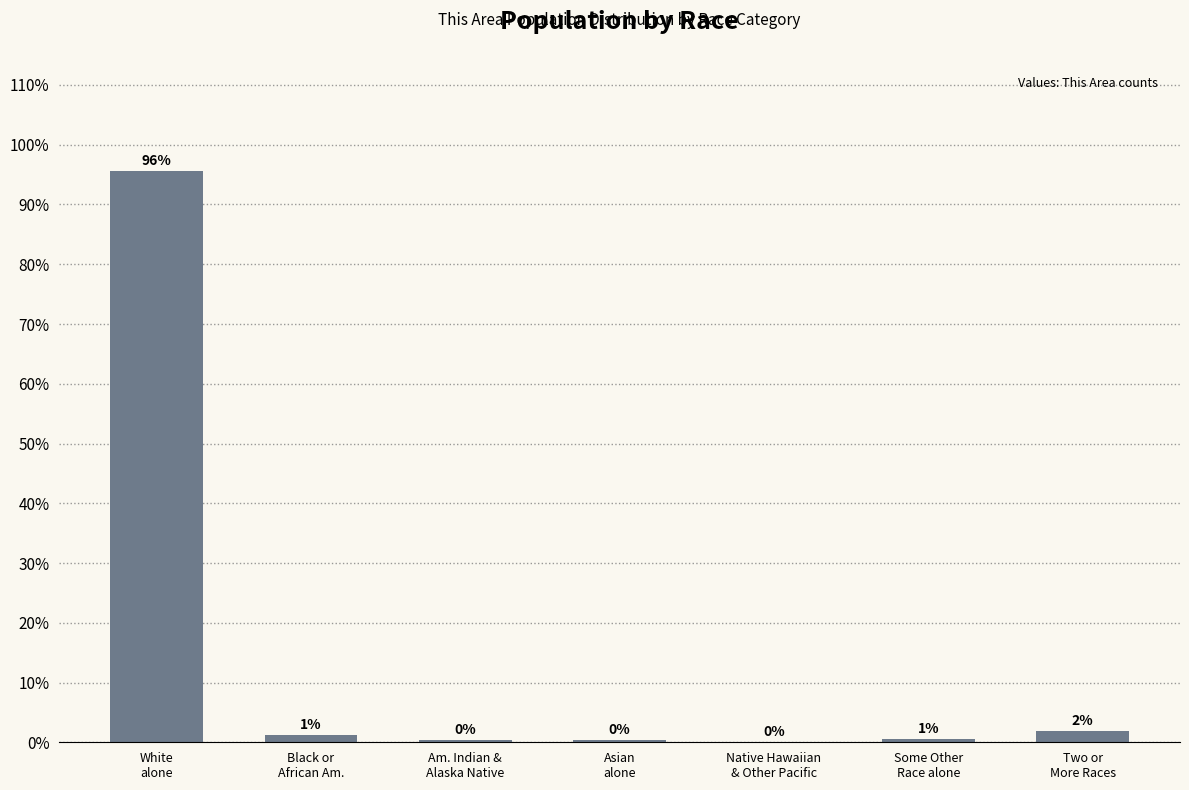

What is the ratio of the value at Two or
More Races to the value at Black or
African Am.?

1.6